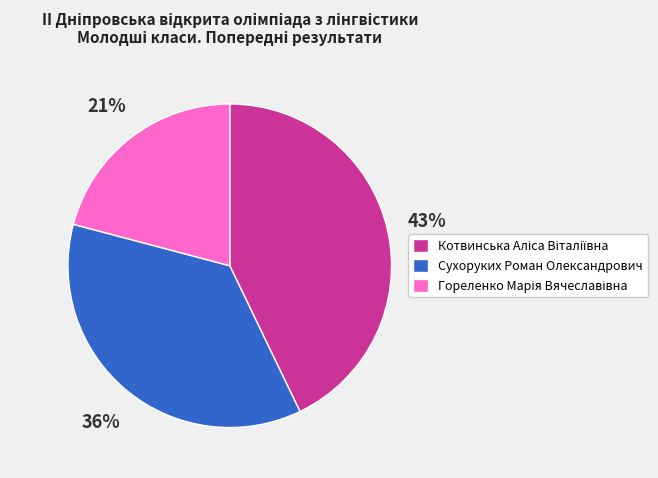

Does any single category account for the majority?

No